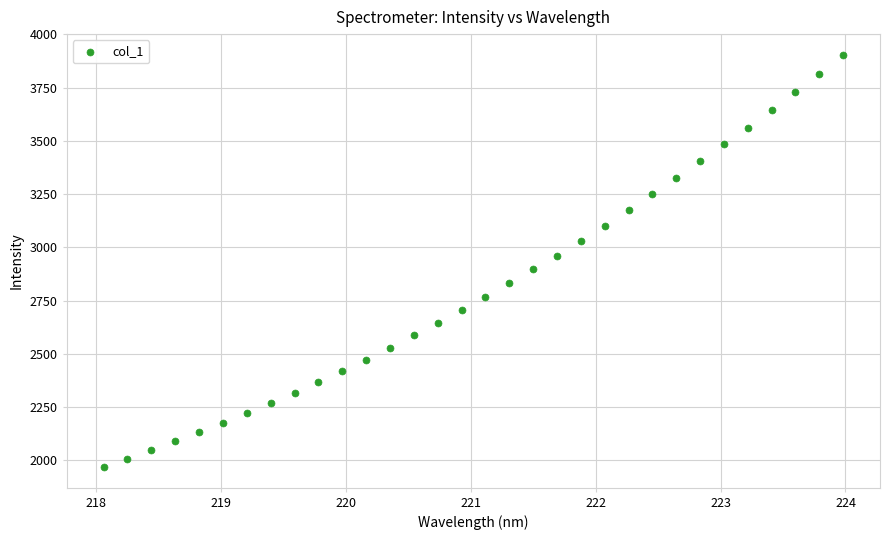

What is the range of X values (max minus min)?

5.9